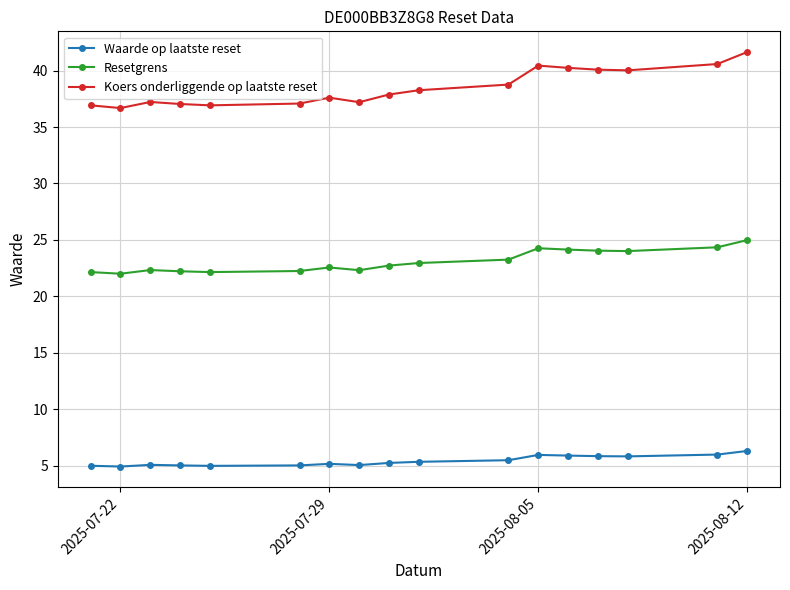

What is the difference between the maximum and second lowest values in the Koers onderliggende op laatste reset series?

4.7